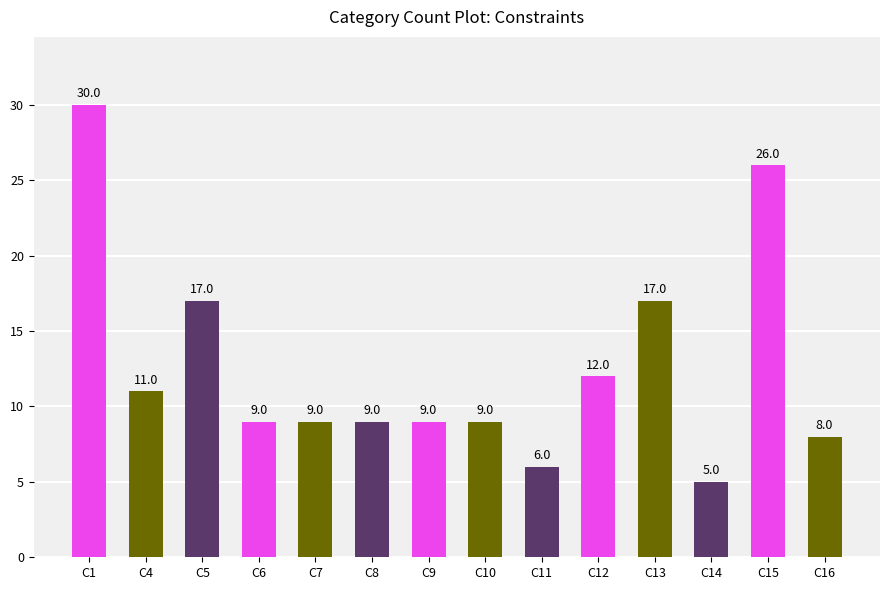

Reading left to right, what are all the values shown in this chart?

C1=30	C4=11	C5=17	C6=9	C7=9	C8=9	C9=9	C10=9	C11=6	C12=12	C13=17	C14=5	C15=26	C16=8